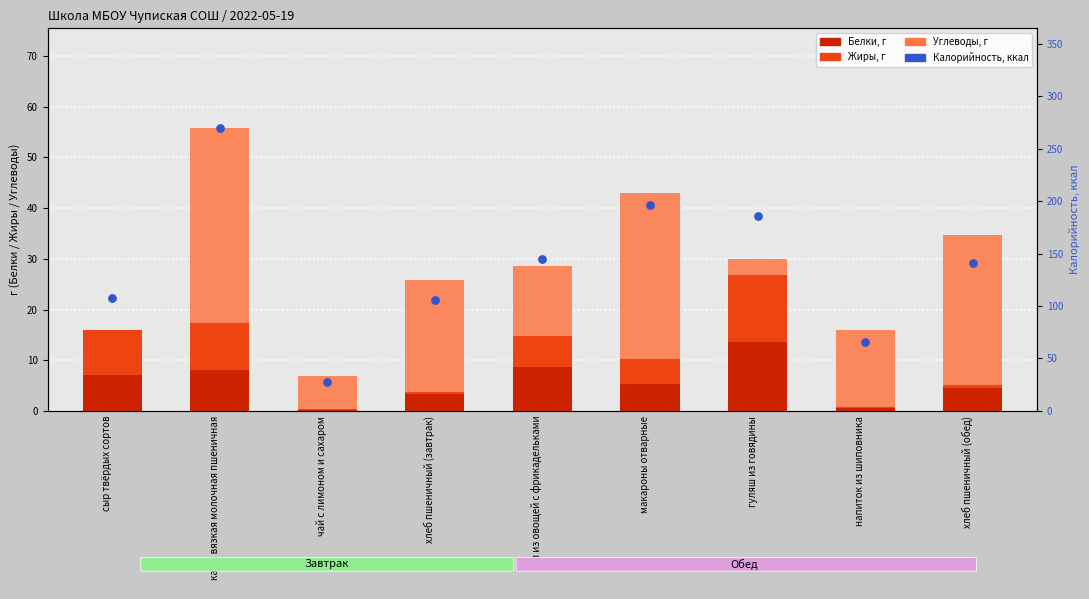

Which series reaches the minimum Y coordinate?

Углеводы